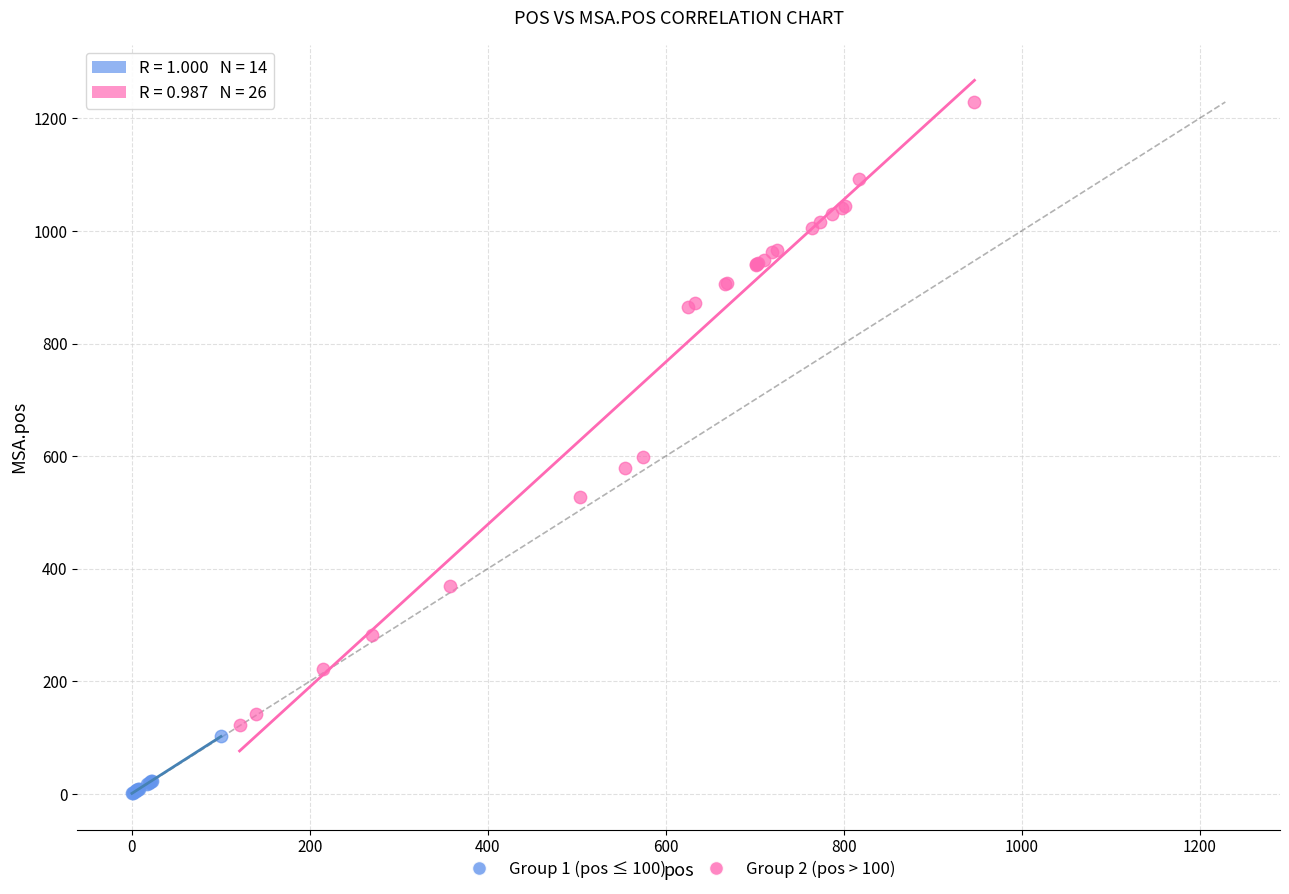

Which series reaches the maximum Y coordinate?

Group 2 (pos > 100)